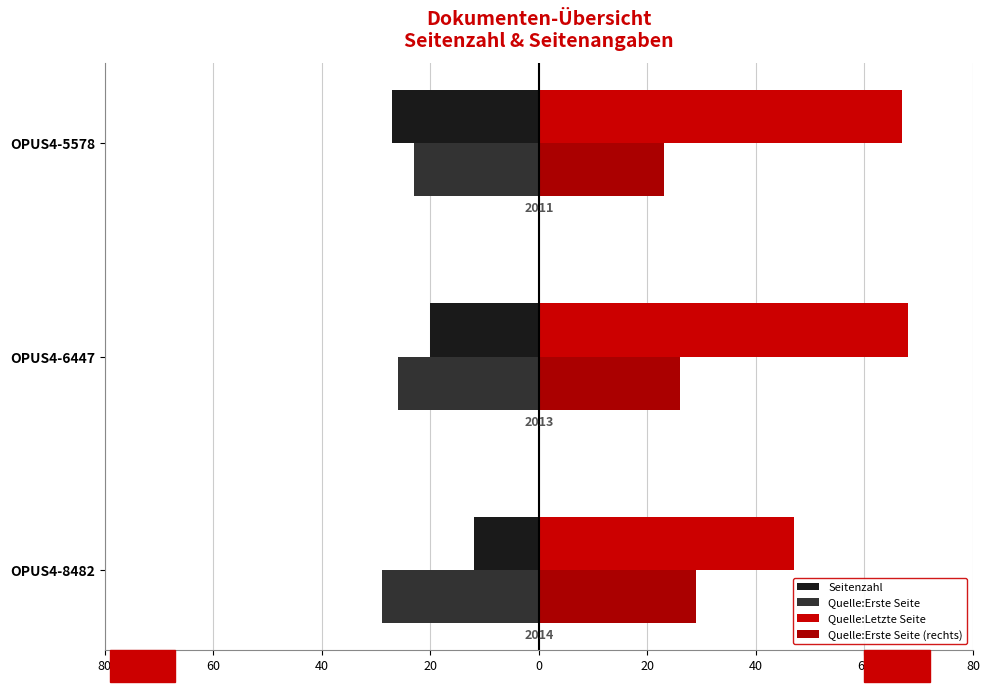

What is the difference between the second highest and minimum values in the Quelle:Letzte Seite series?

20